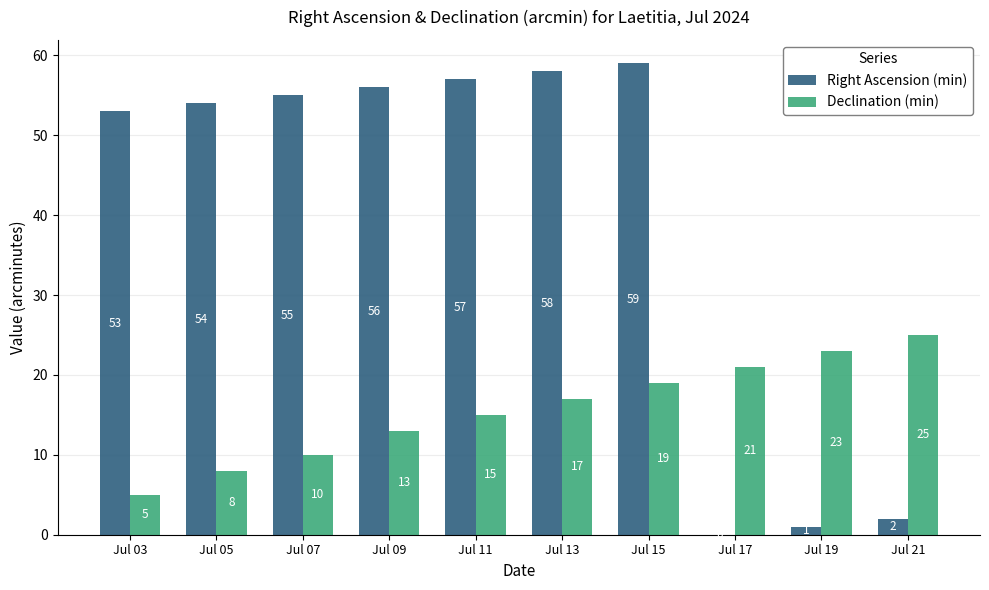

Which series has the largest total across all categories?

Right Ascension (min)